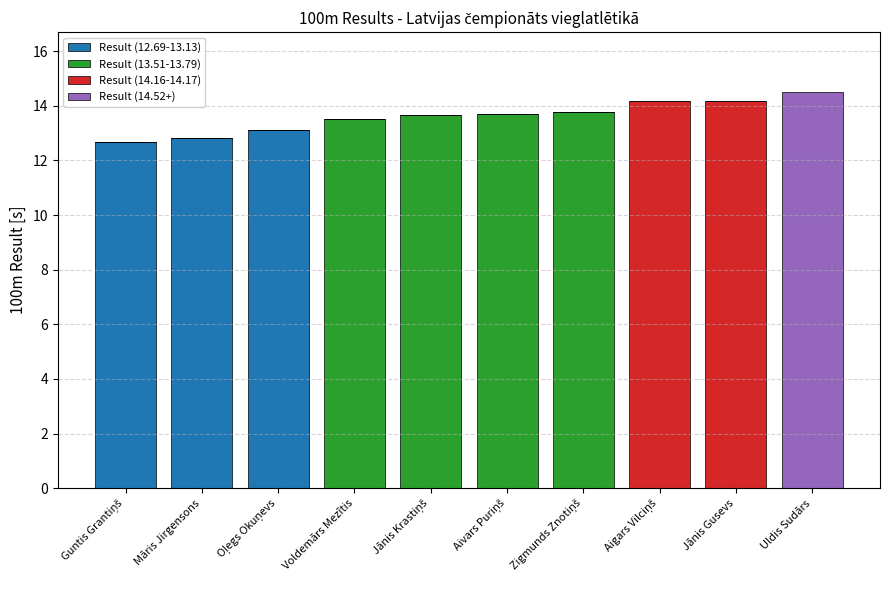

What is the total value across all series at Māris Jirgensons?

12.8